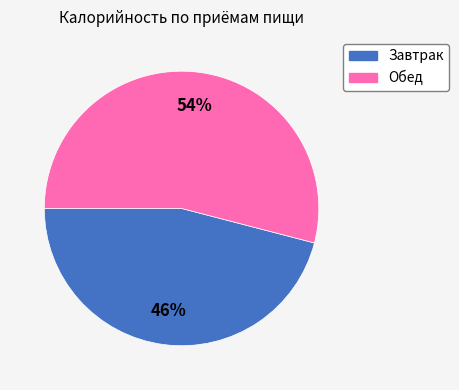

How many segments does this pie chart have?

2